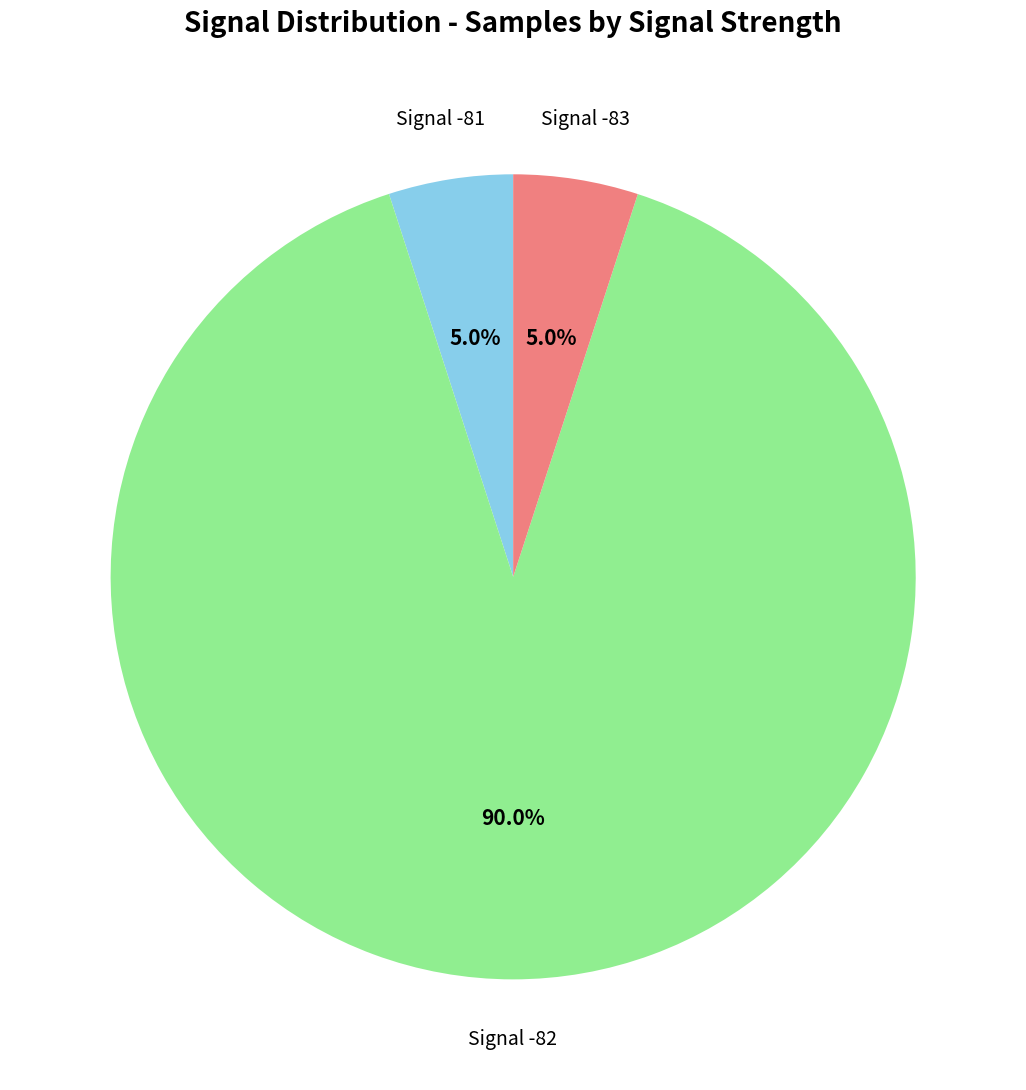

Which slice is the largest?

Signal -82